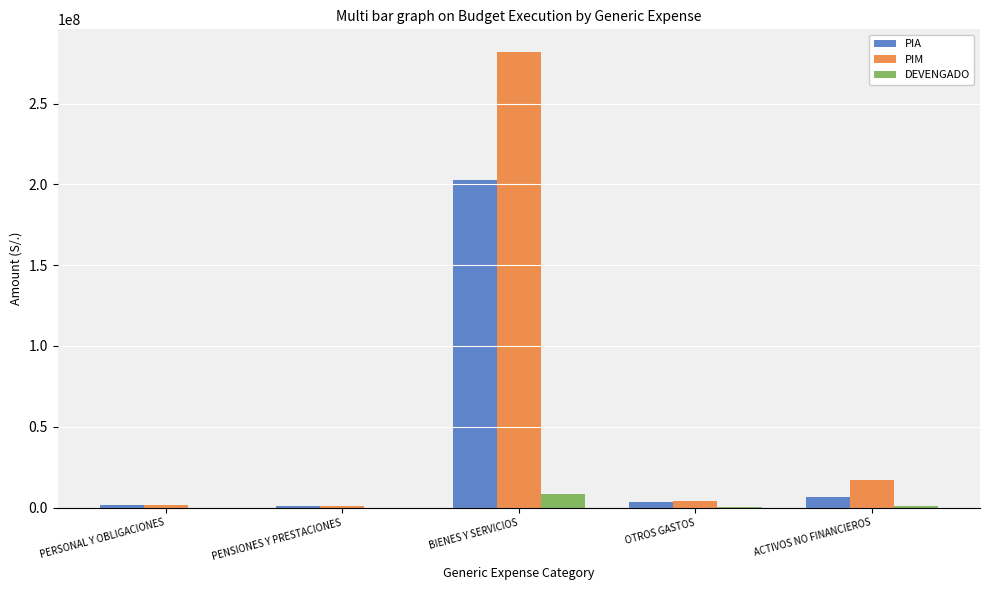

True or false: PIA has a value of 334600593.0 at BIENES Y SERVICIOS.

False